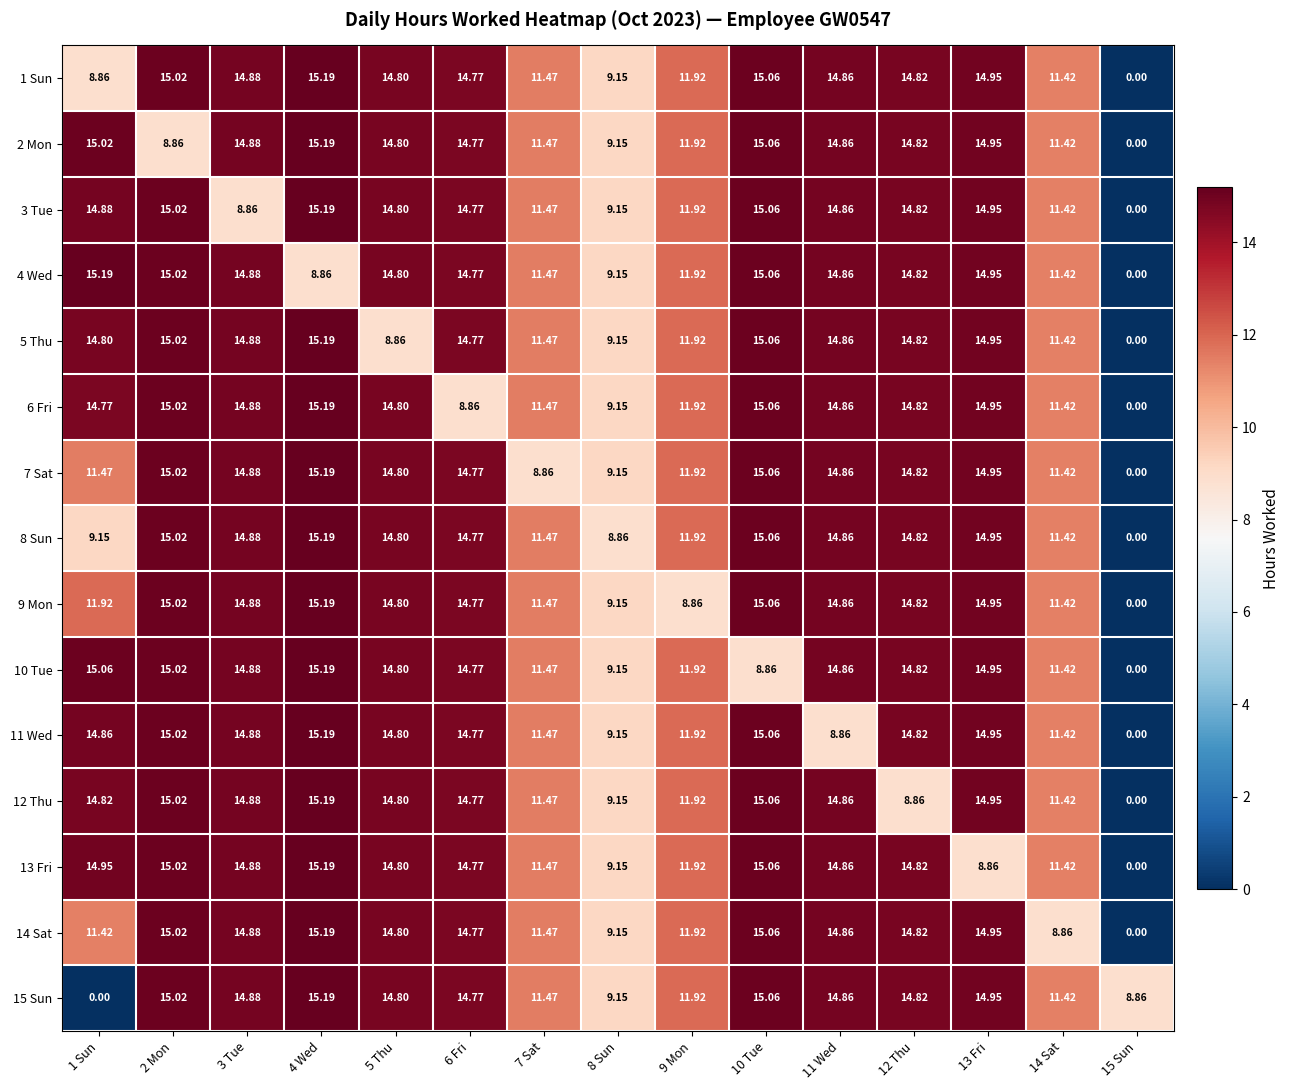

How many categories are shown in the chart?

15